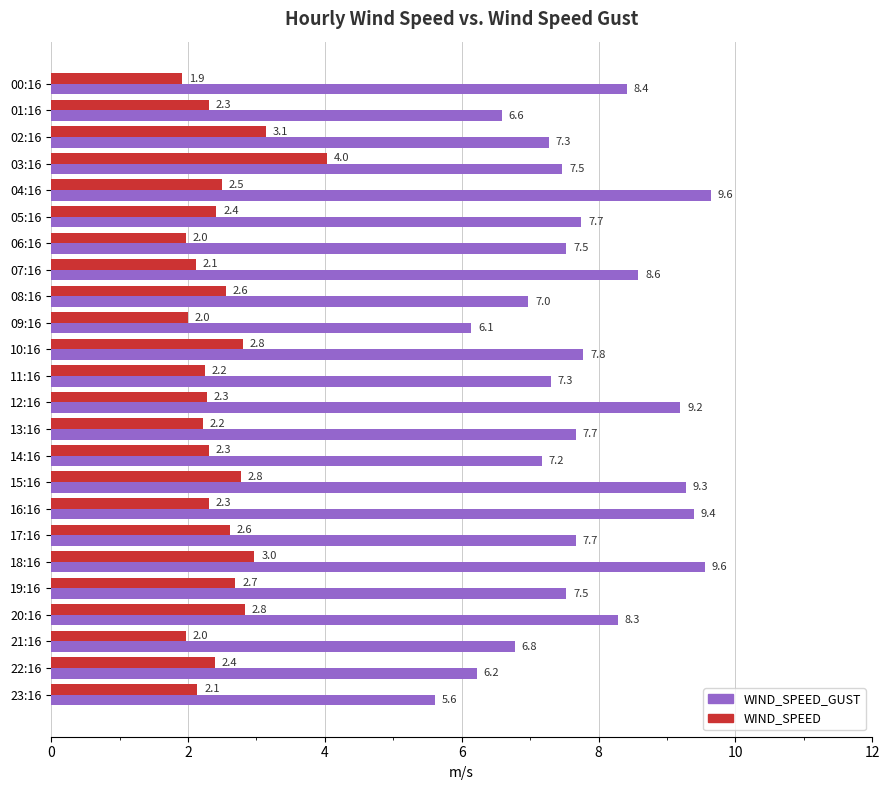

Which series has the widest spread of values?

WIND_SPEED_GUST